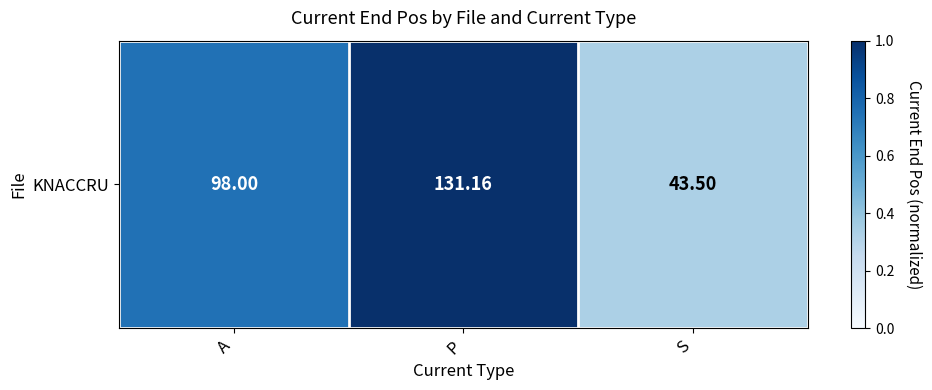

Count the number of categories in the chart.

3